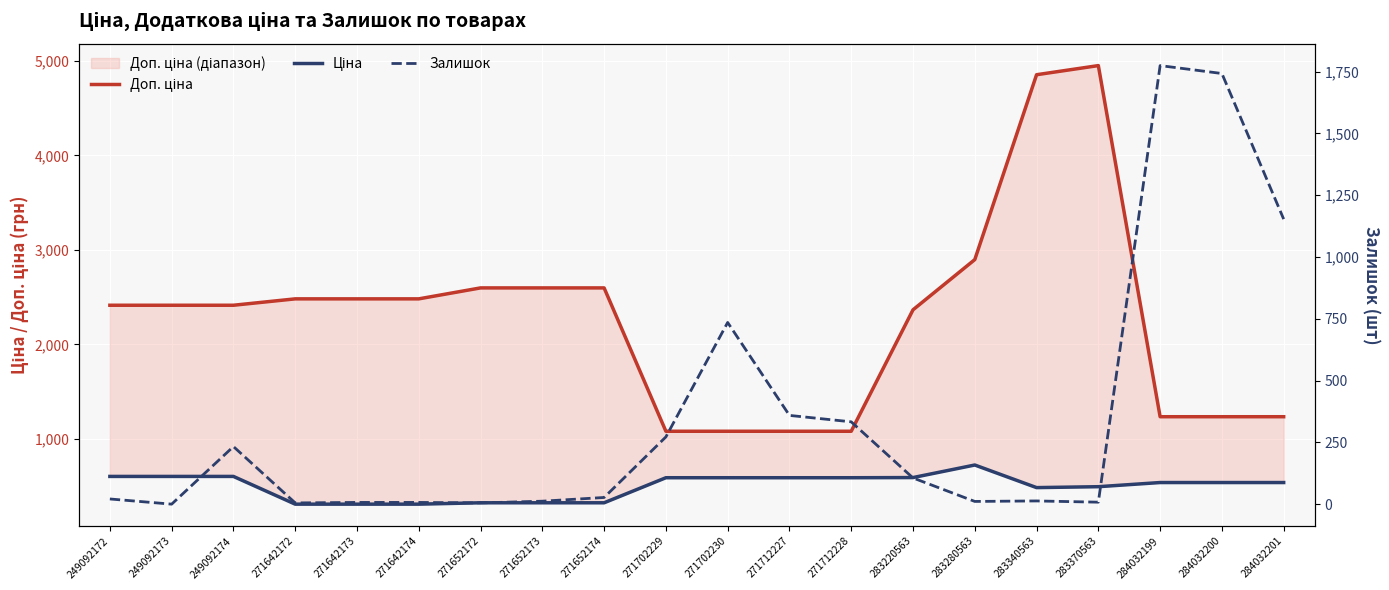

What is the value of the Ціна point at the 20th from the left?

539.0